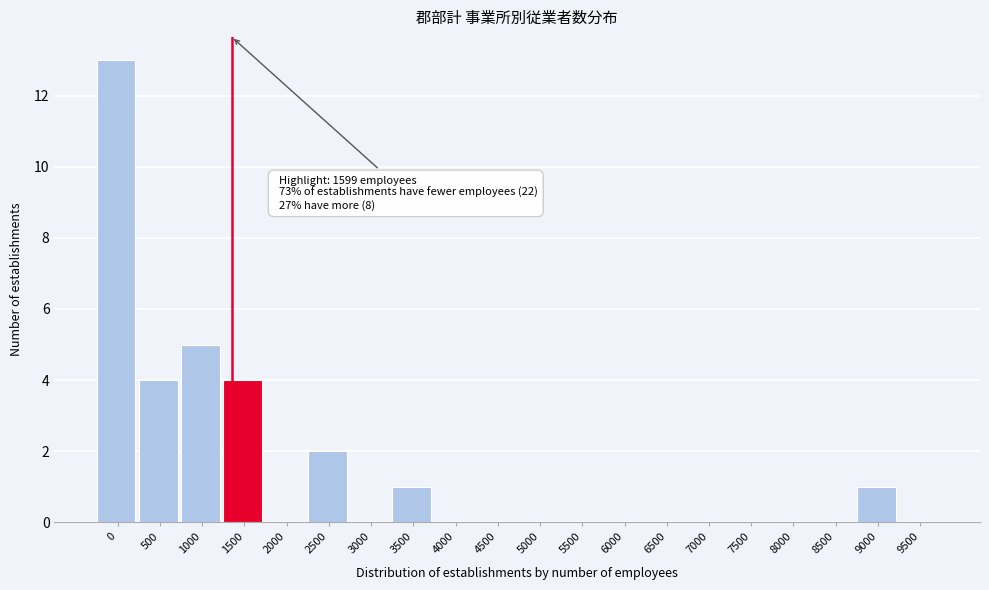

Reading left to right, list all the values displayed in this chart.

0=13	500=4	1000=5	1500=4	2000=0	2500=2	3000=0	3500=1	4000=0	4500=0	5000=0	5500=0	6000=0	6500=0	7000=0	7500=0	8000=0	8500=0	9000=1	9500=0